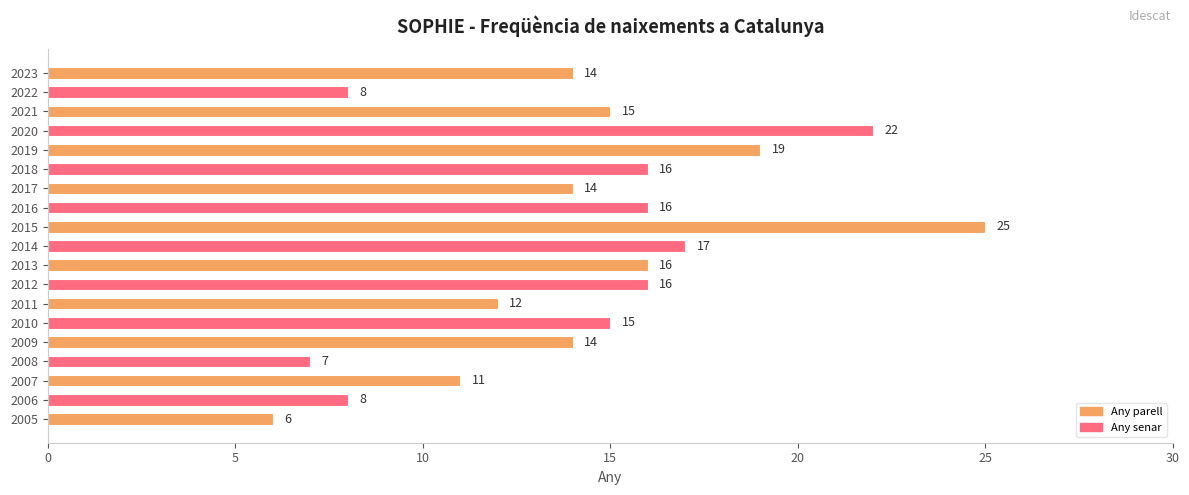

Does the chart contain any negative values?

No